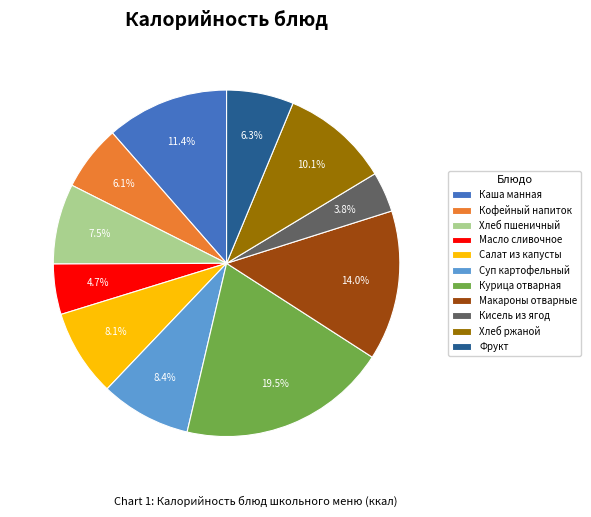

Is the sum of Фрукт and Хлеб пшеничный greater than half?

No